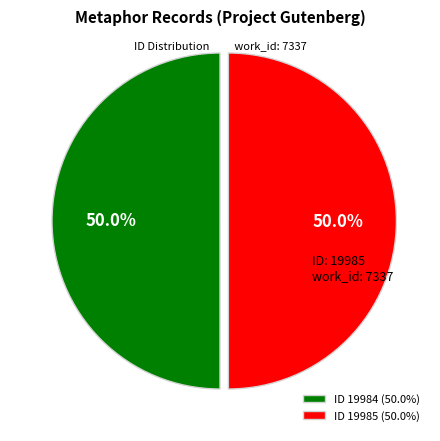

Count the number of slices in the pie.

2